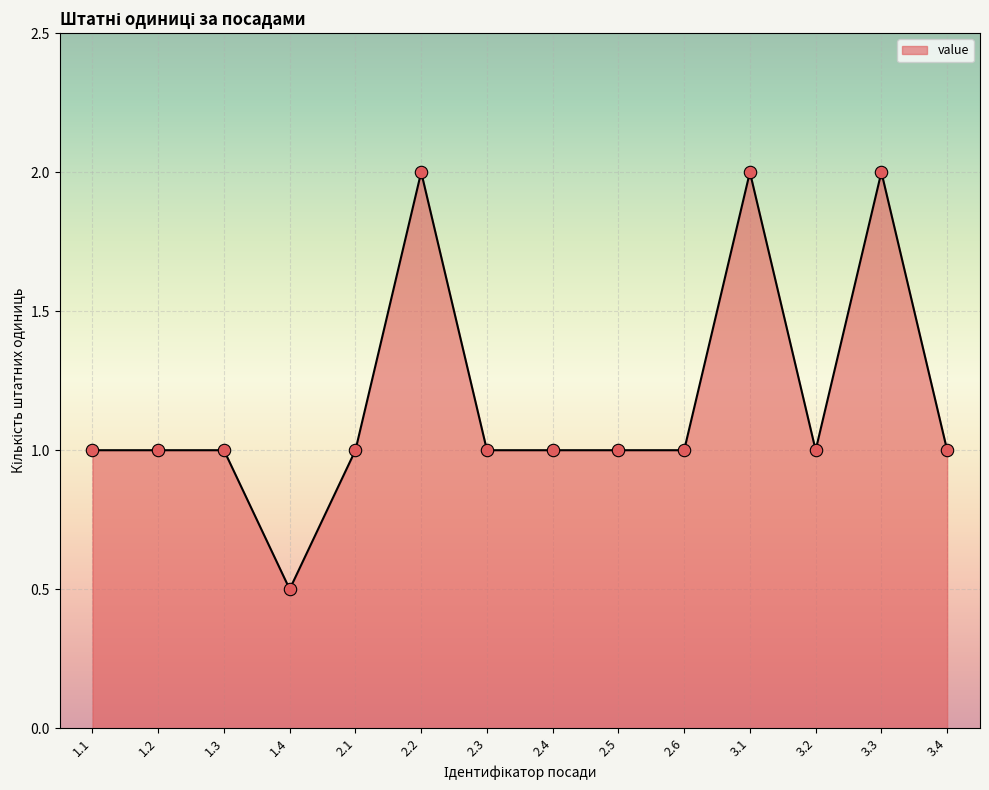

What is the change in value from 1.4 to 3.1?

+1.5